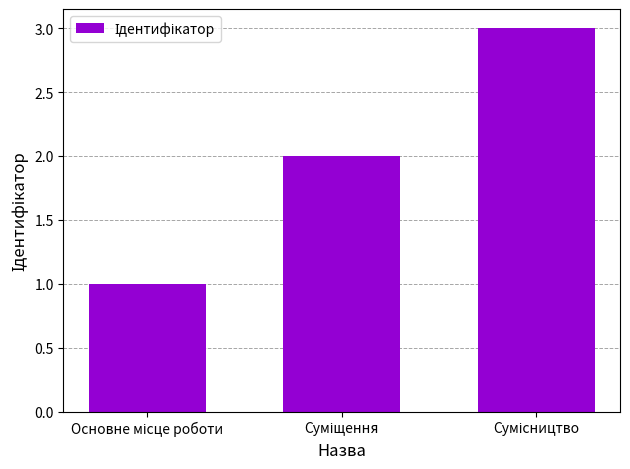

What is the maximum value shown in the chart?

3